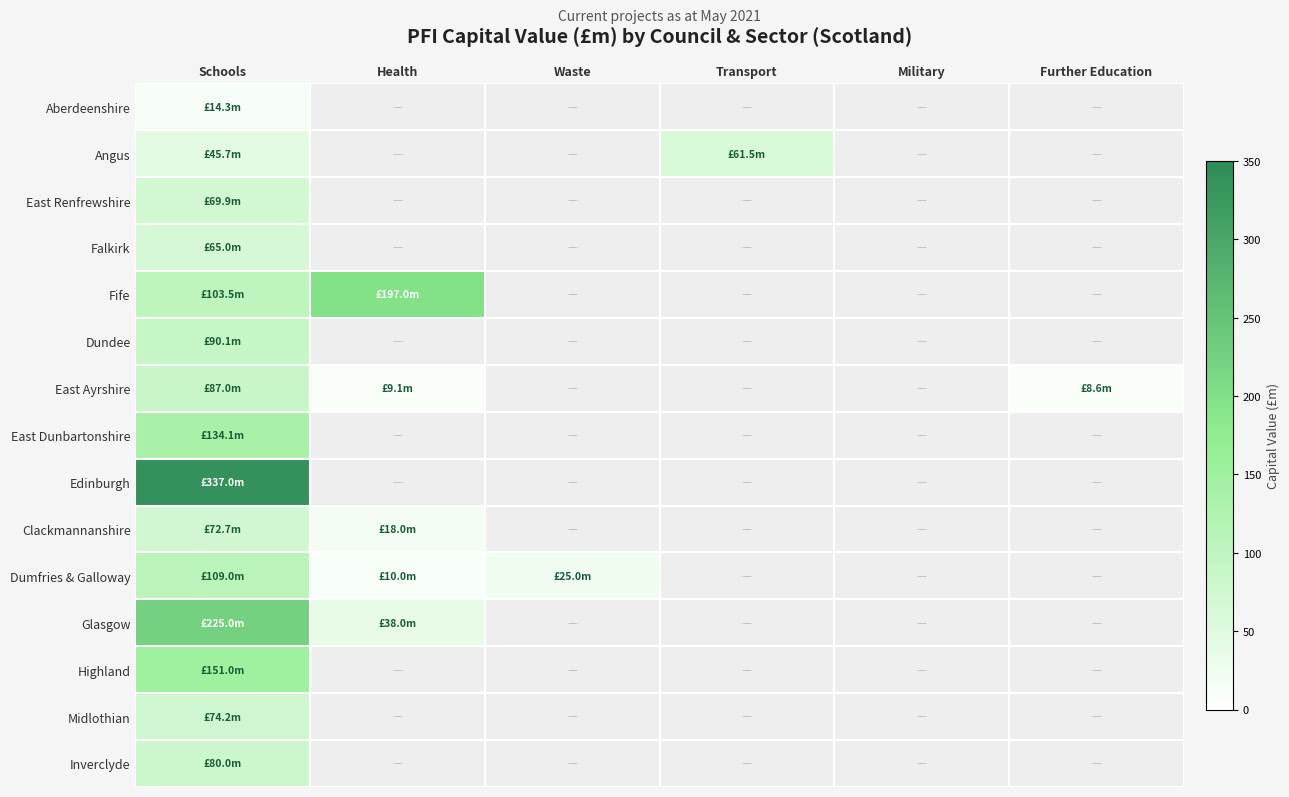

Rank the categories by East Dunbartonshire value from highest to lowest.

Schools, Health, Waste, Transport, Military, Further Education